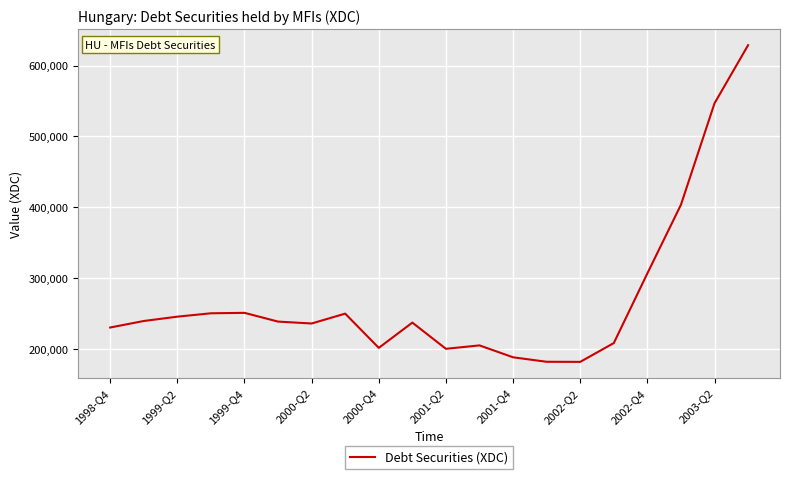

What is the difference between the maximum and minimum values?

446771